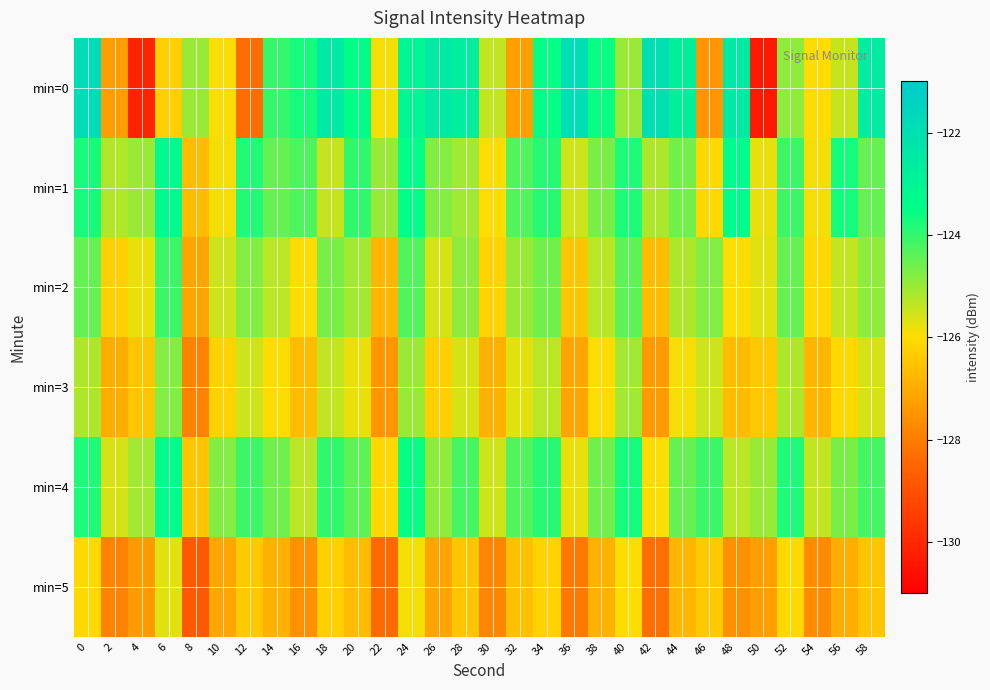

Which series has the largest range (max minus min)?

min=0